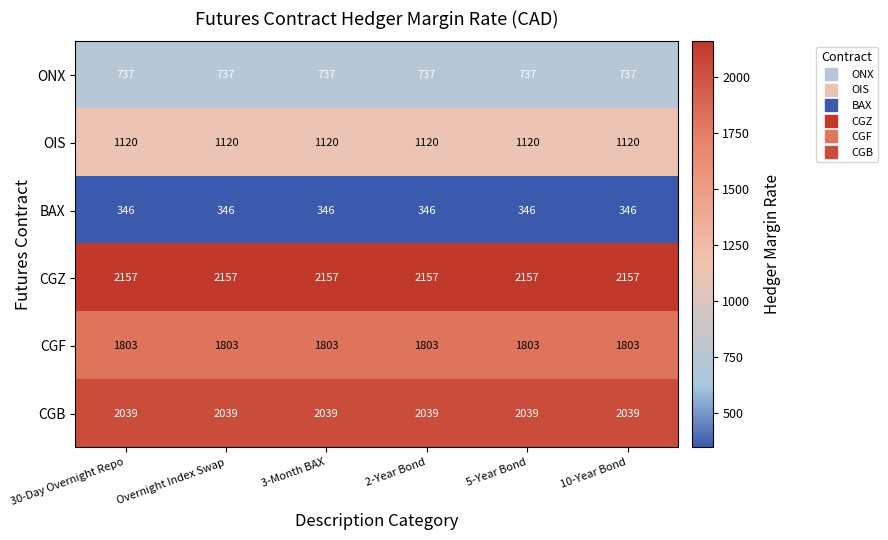

Is it true that BAX equals 346 at 30-Day Overnight Repo?

True